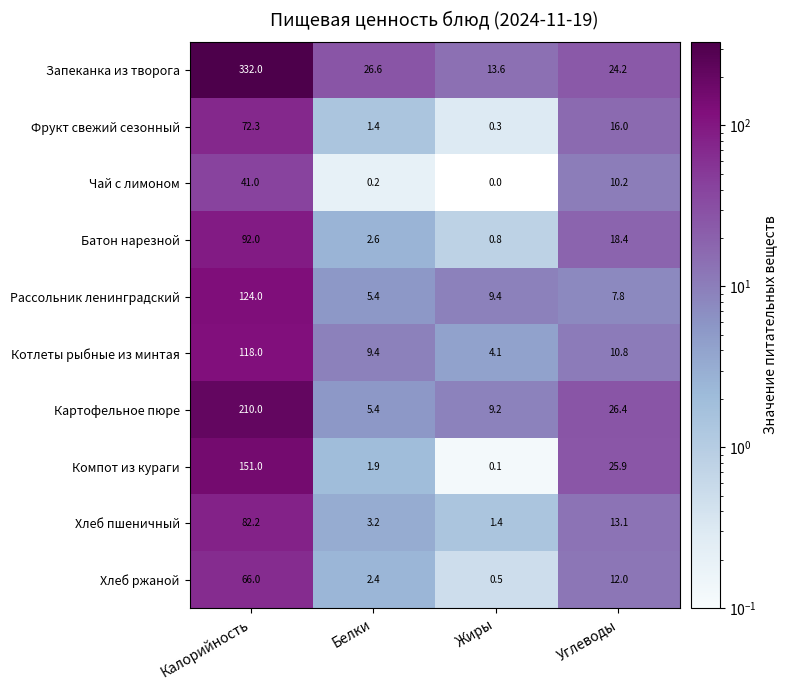

At which label does Хлеб ржаной first exceed 12?

Калорийность